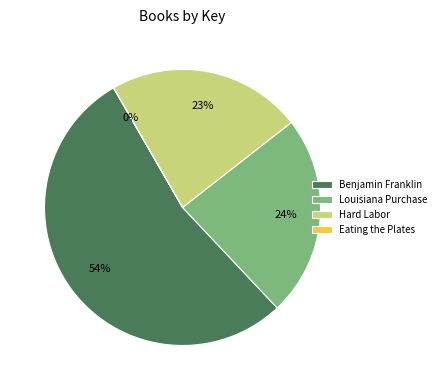

True or false: Louisiana Purchase accounts for 24% of the total.

True